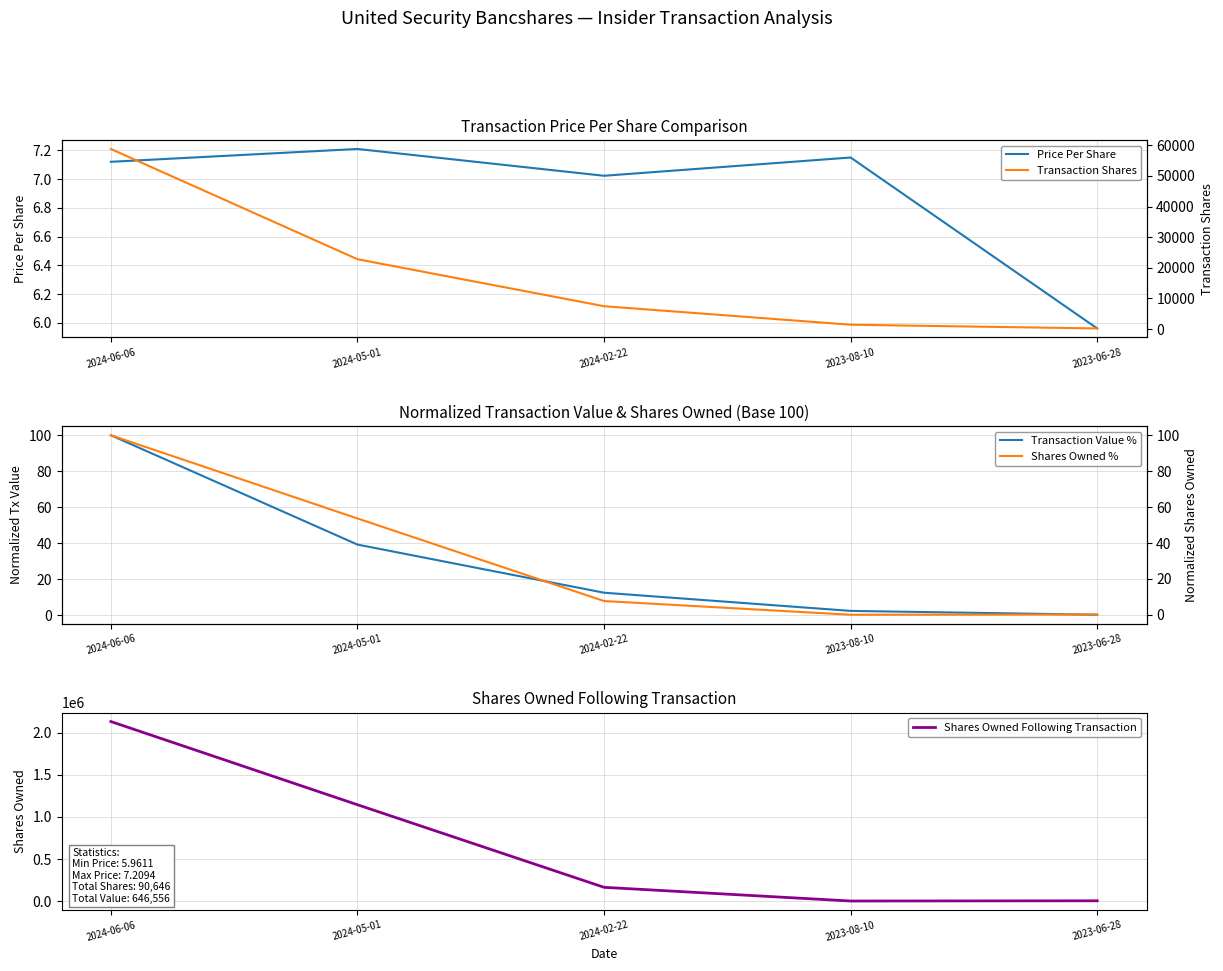

How many values in the Price Per Share series are below 7?

1